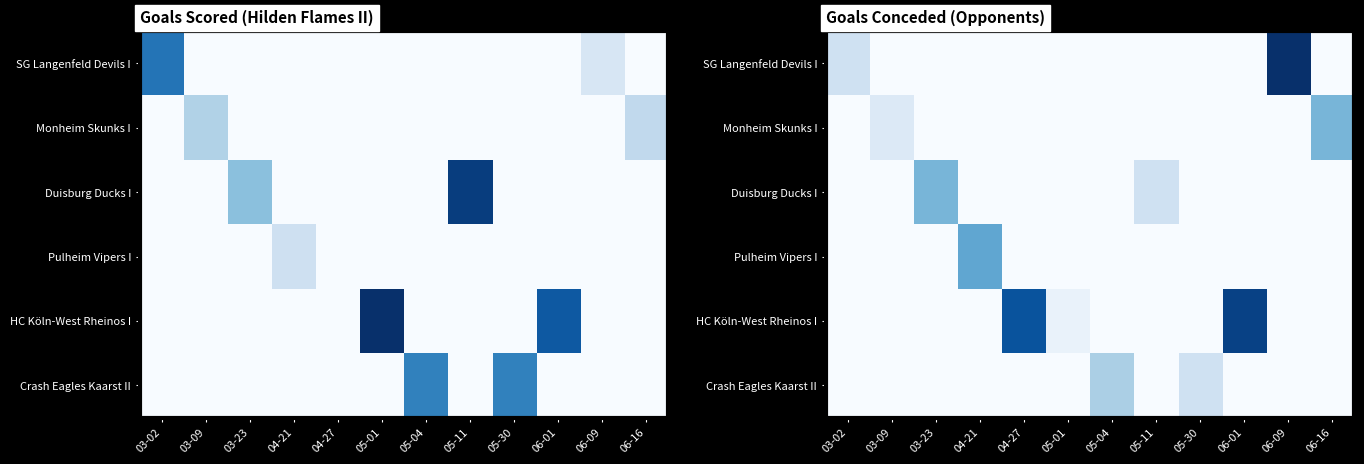

How many data points does each series have?

12